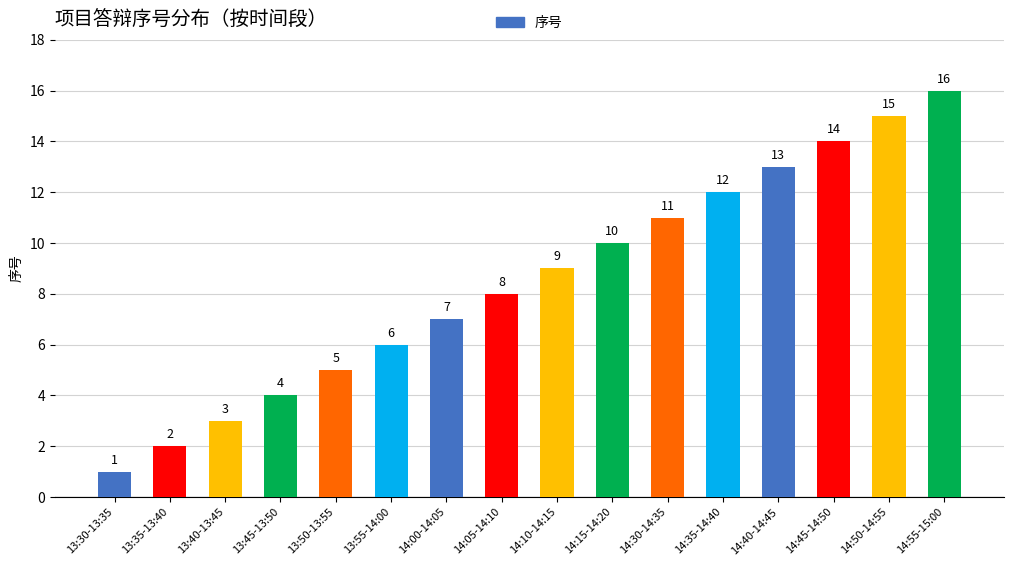

At which category does the chart reach its minimum across all series?

13:30-13:35